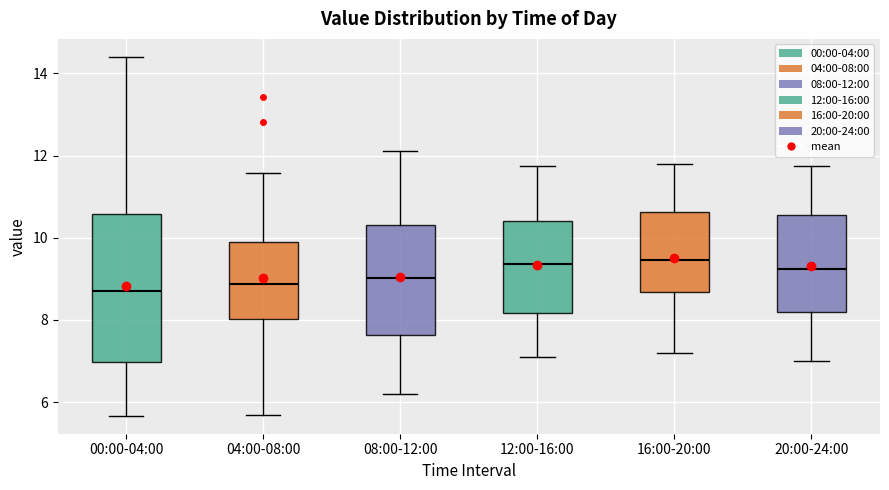

Where is the lower edge of the box for 04:00-08:00 on the y-axis? The values are not printed on the chart, so give them approximately, as read against the axis.

8.0